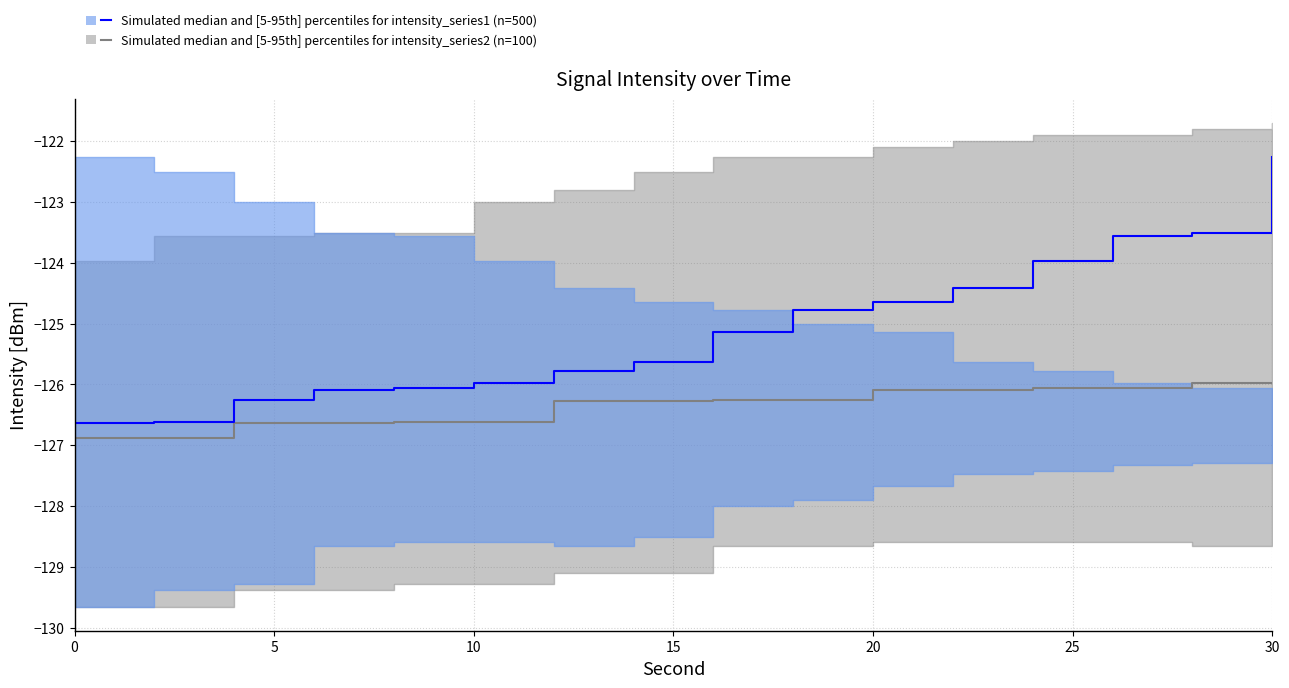

True or false: intensity_median and intensity_p05 intersect in this chart.

False